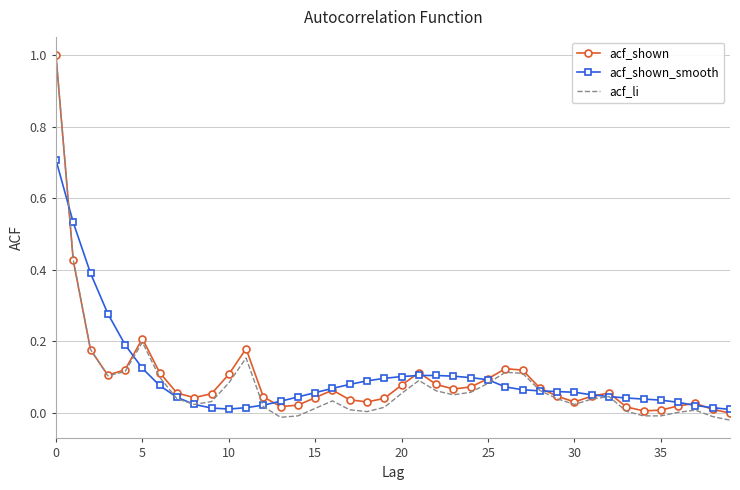

Which series has the widest spread of values?

acf_li